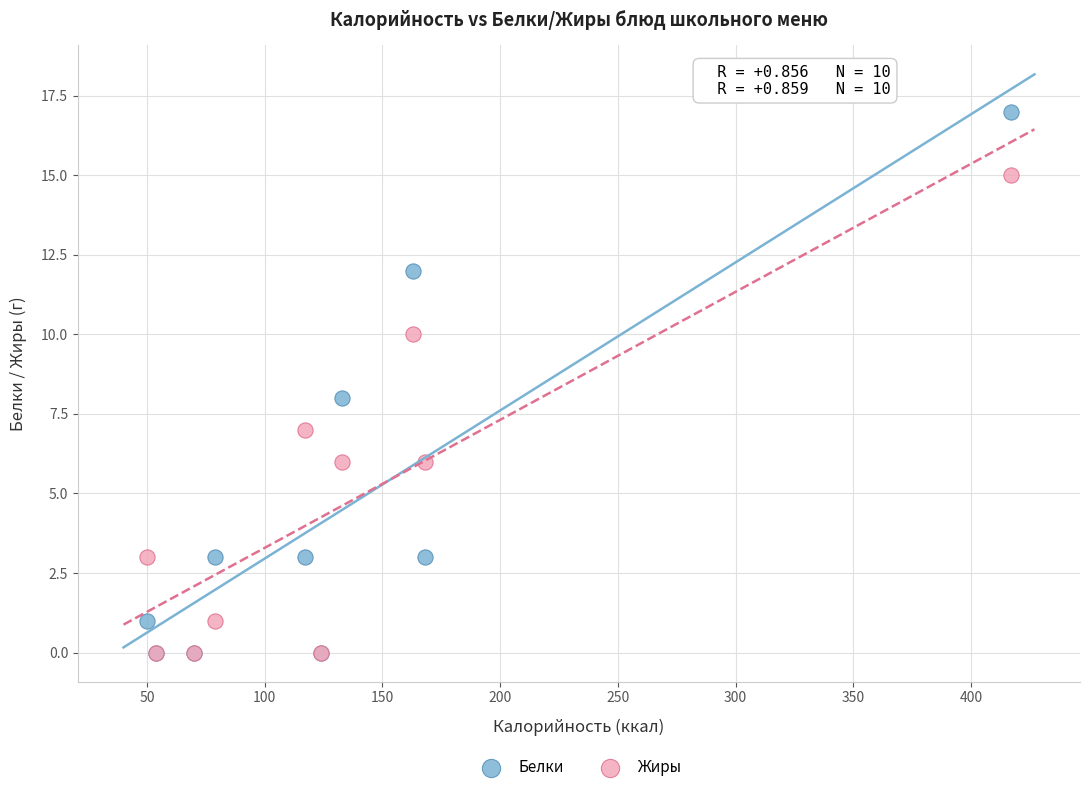

What are all the series names shown in the legend?

Белки, Жиры